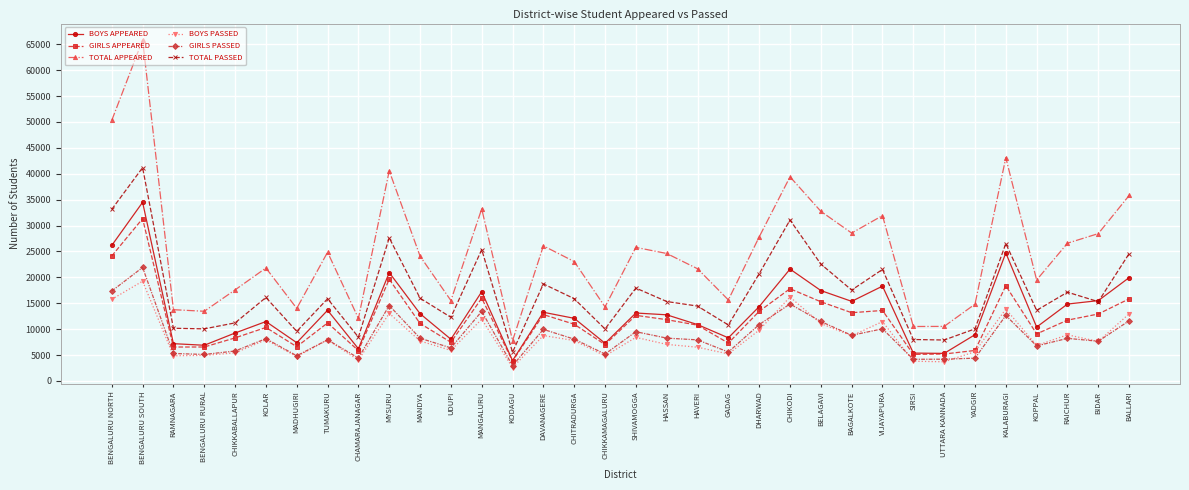

Which series changed the most between BENGALURU RURAL and MYSURU?

TOTAL APPEARED